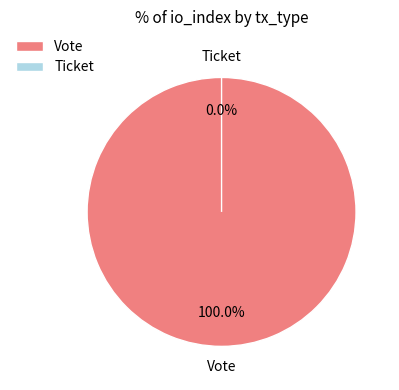

Count the number of slices in the pie.

2